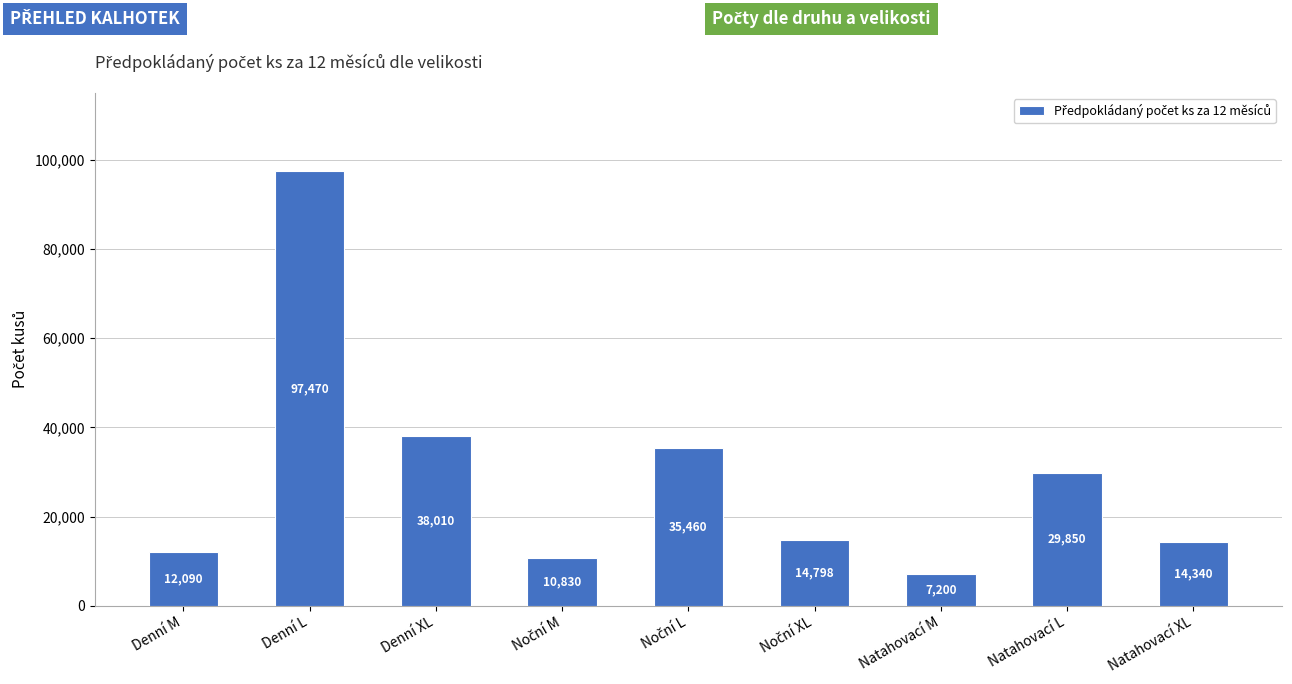

Does the chart contain any negative values?

No